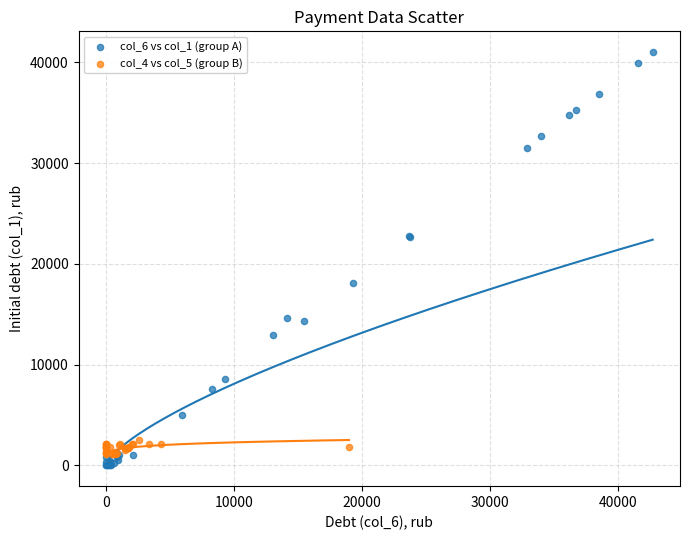

Which series reaches the maximum Y coordinate?

col_6 vs col_1 (group A)